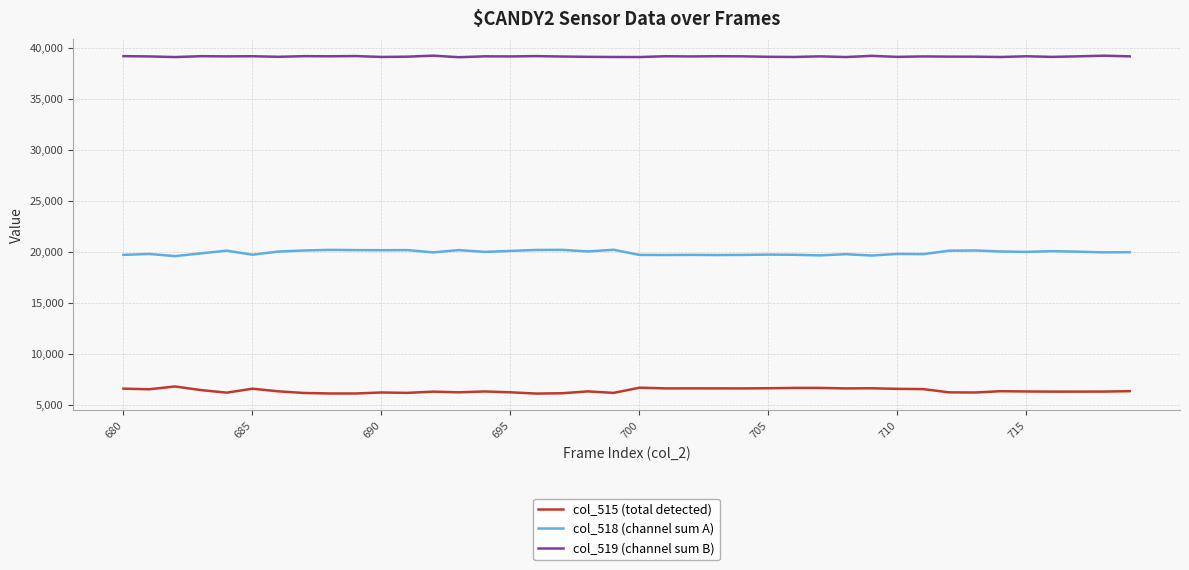

What is the minimum value for col_515 (total detected)?

6143